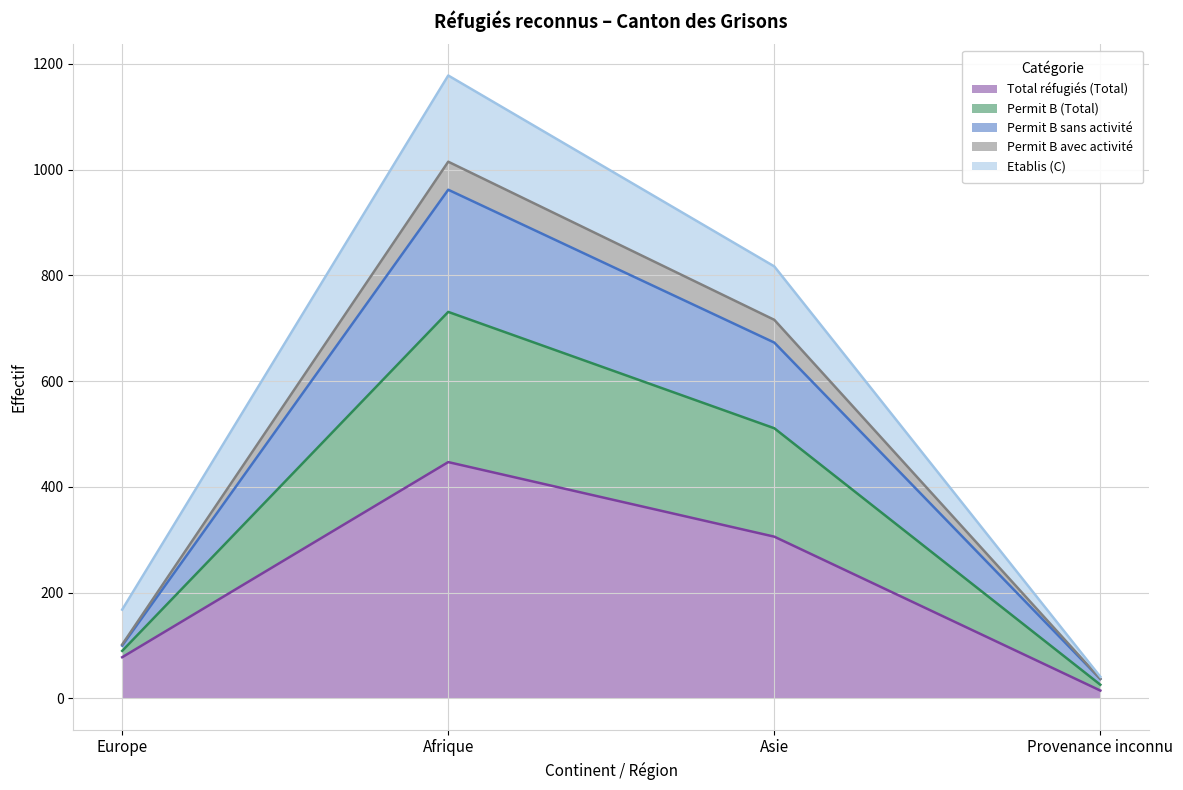

True or false: Permit B avec activité and Permit B (Total) cross at least once.

False